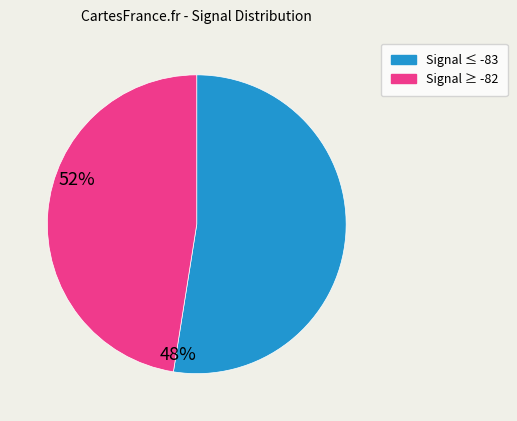

Is there any slice that represents more than half of the pie?

Yes